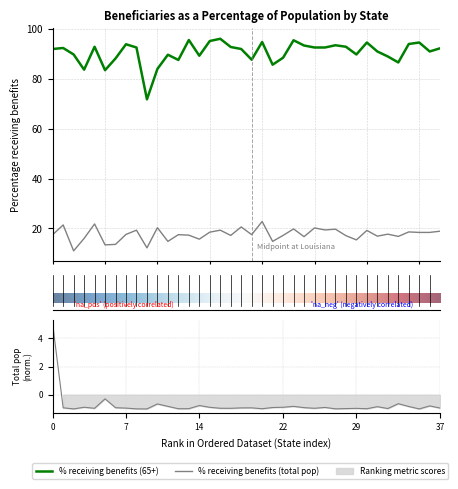

How many interior local valleys does the Total population (thousands) series have?

11